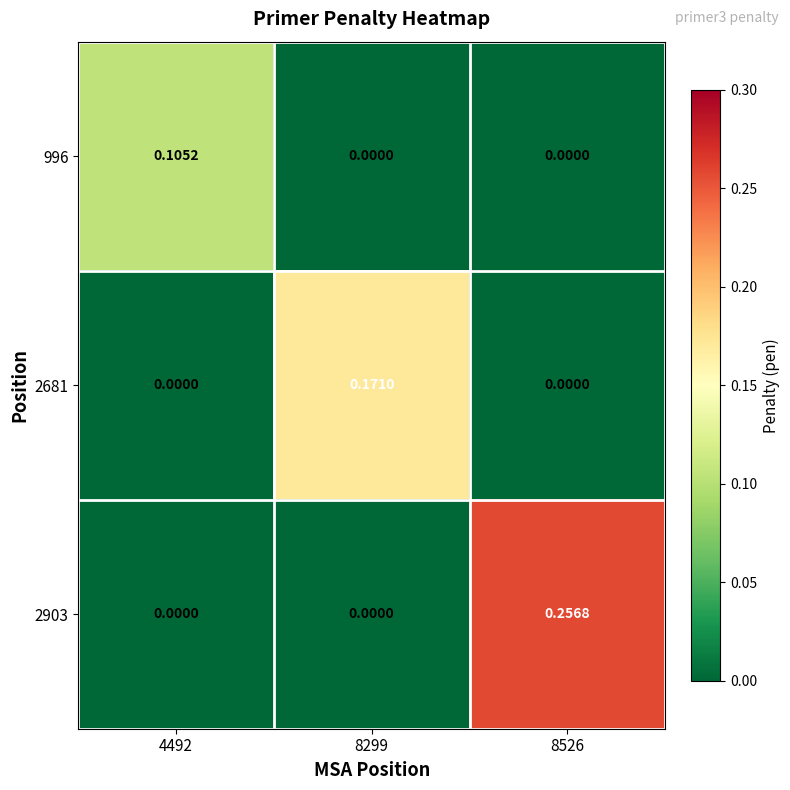

Is the value of 996 at 8299 greater than the value of 2681 at 8299?

No